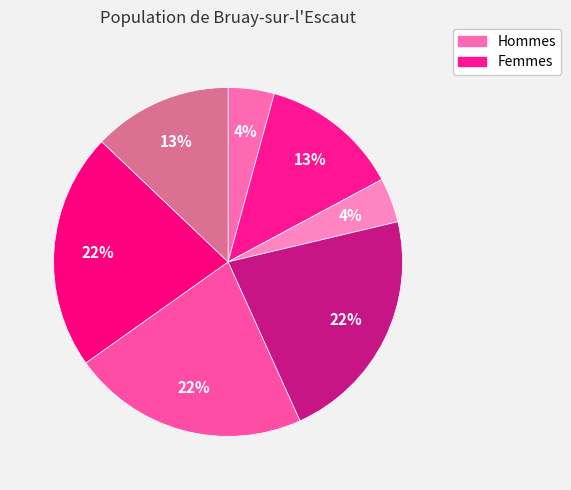

How many segments does this pie chart have?

7